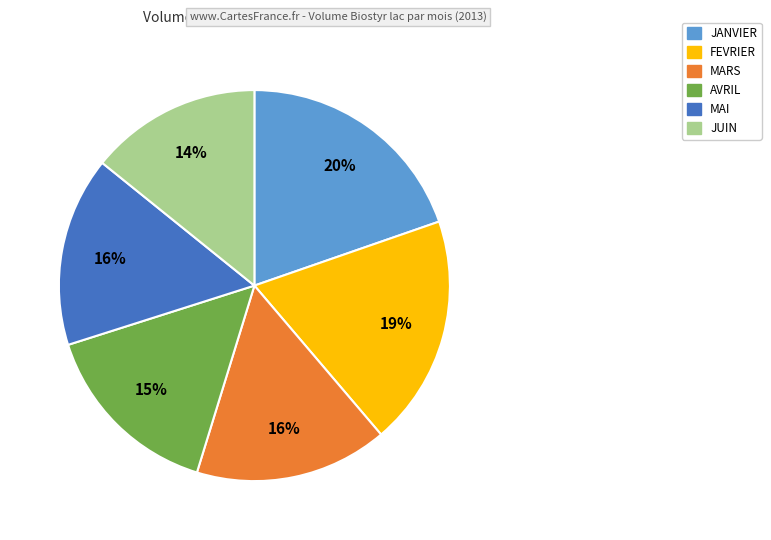

True or false: JUIN accounts for 14% of the total.

True